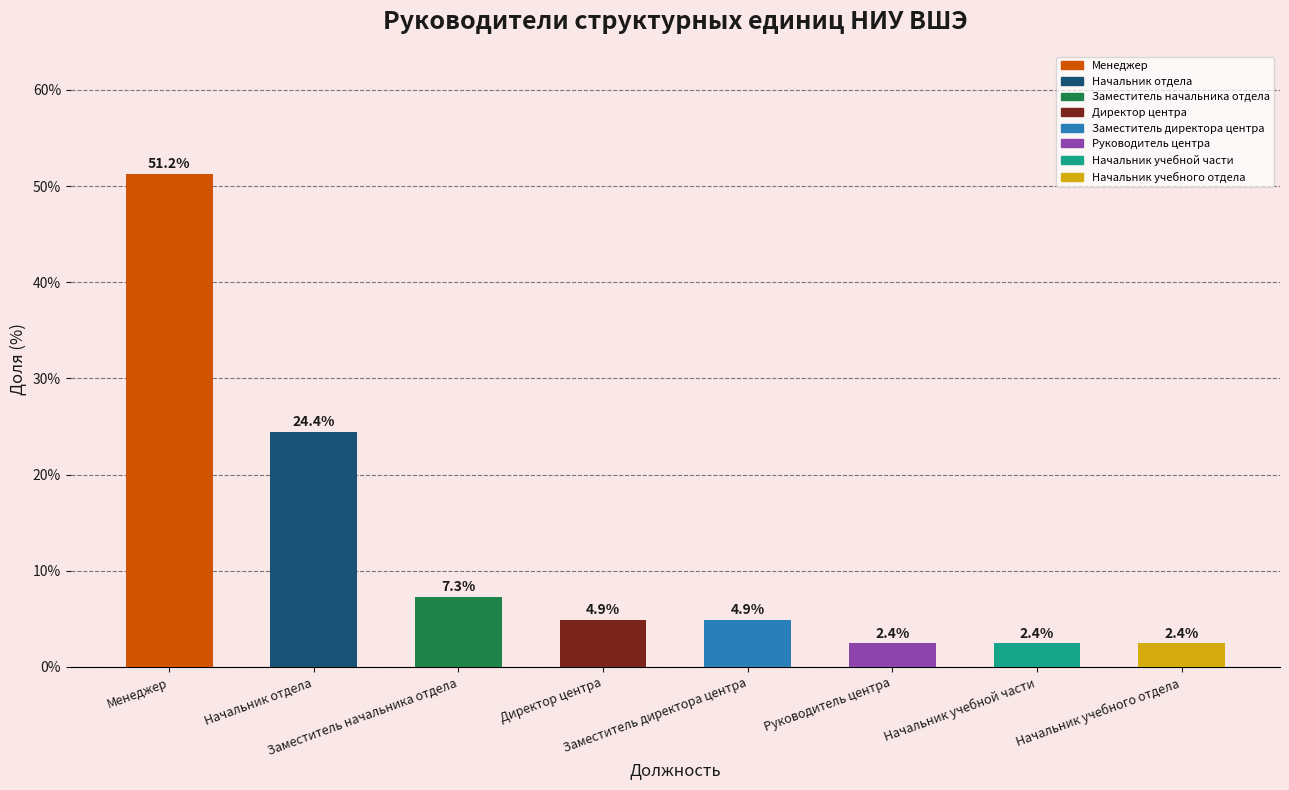

What is the difference between the values at Руководитель центра and Начальник отдела?

22.0